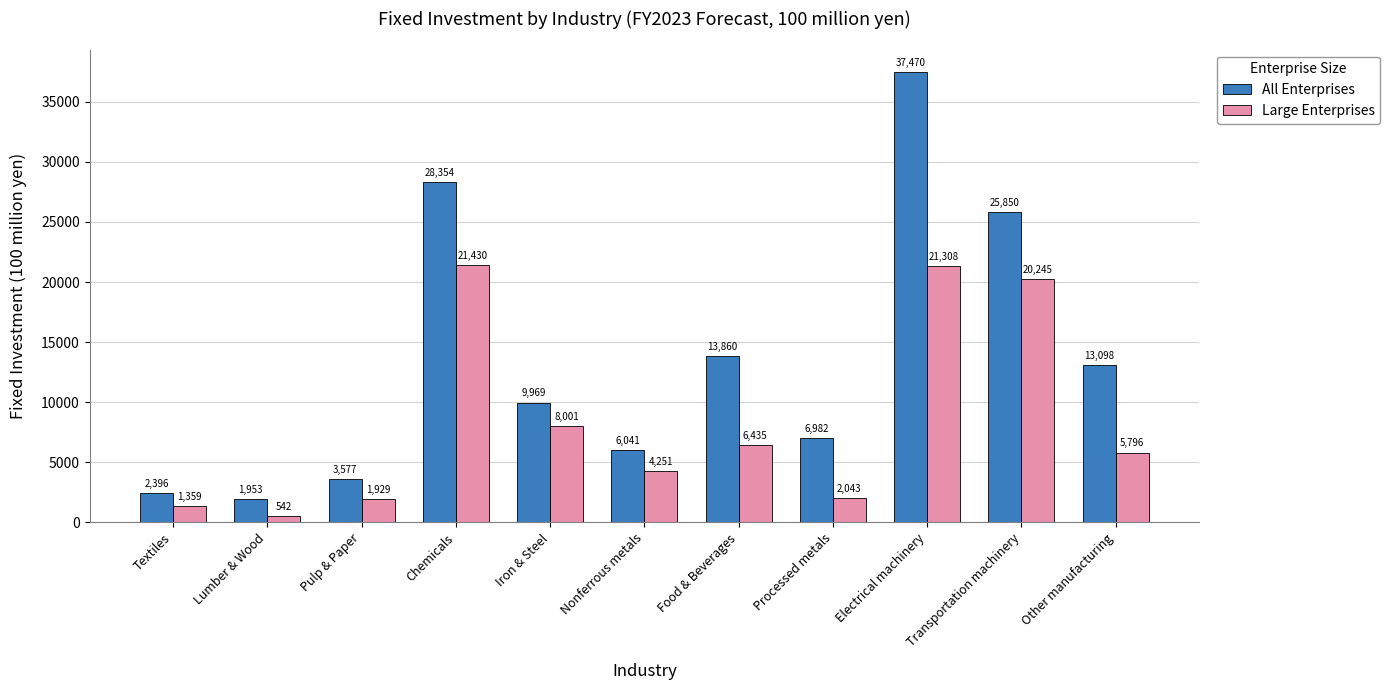

What is the total value across all series at Transportation machinery?

46095